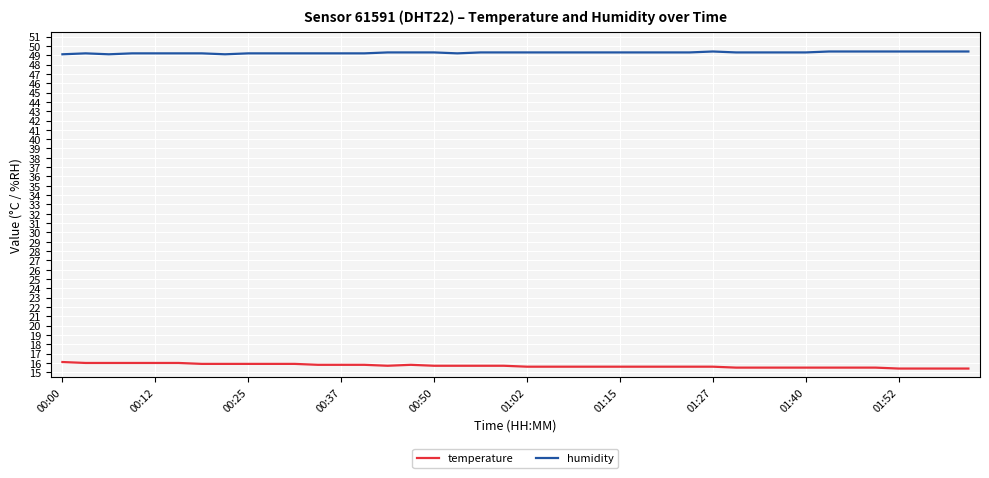

True or false: humidity and temperature cross at least once.

False